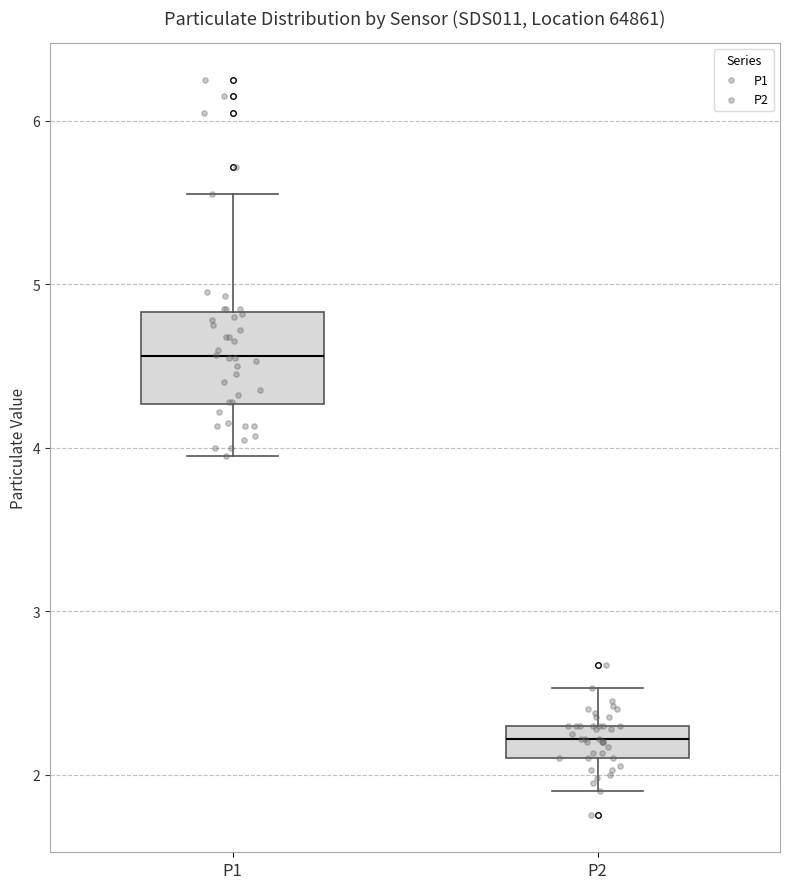

Reading left to right, transcribe this box plot: for each box, give where its median line is, the range the box spans, and where its two whiskers end, as read against the y-axis. The values are not printed on the chart, so give them approximately, as read against the axis.

P1: median 4.6, box 4.3 to 4.8, whiskers 4.0 to 5.6
P2: median 2.2, box 2.1 to 2.3, whiskers 1.9 to 2.5